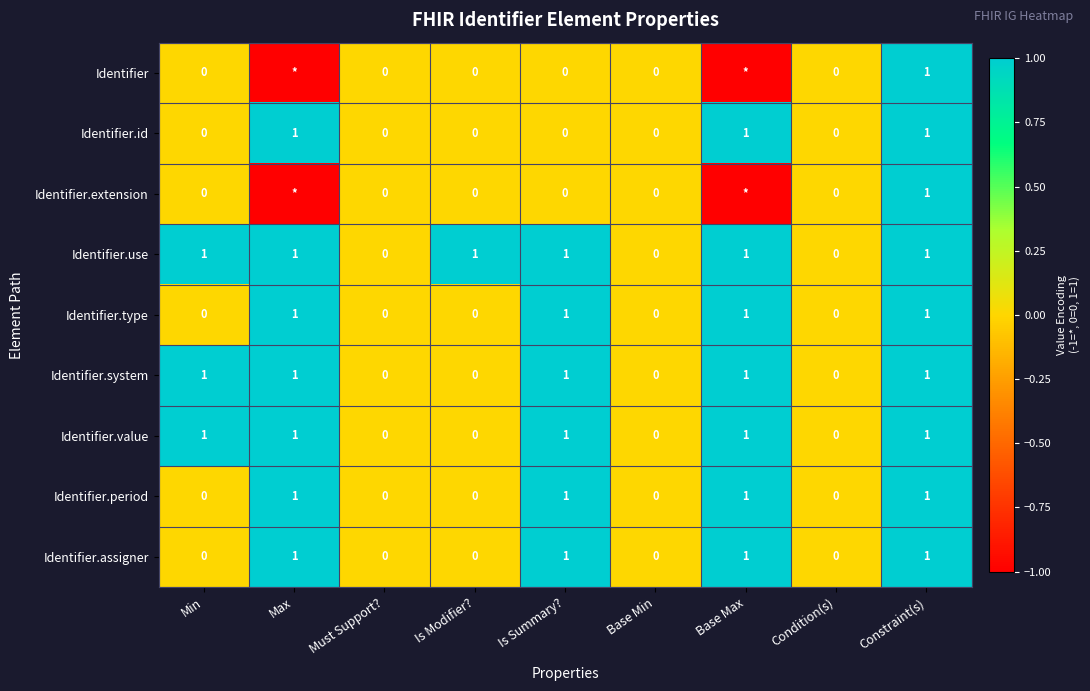

What is the spread (max minus min) of values at Base Max?

2